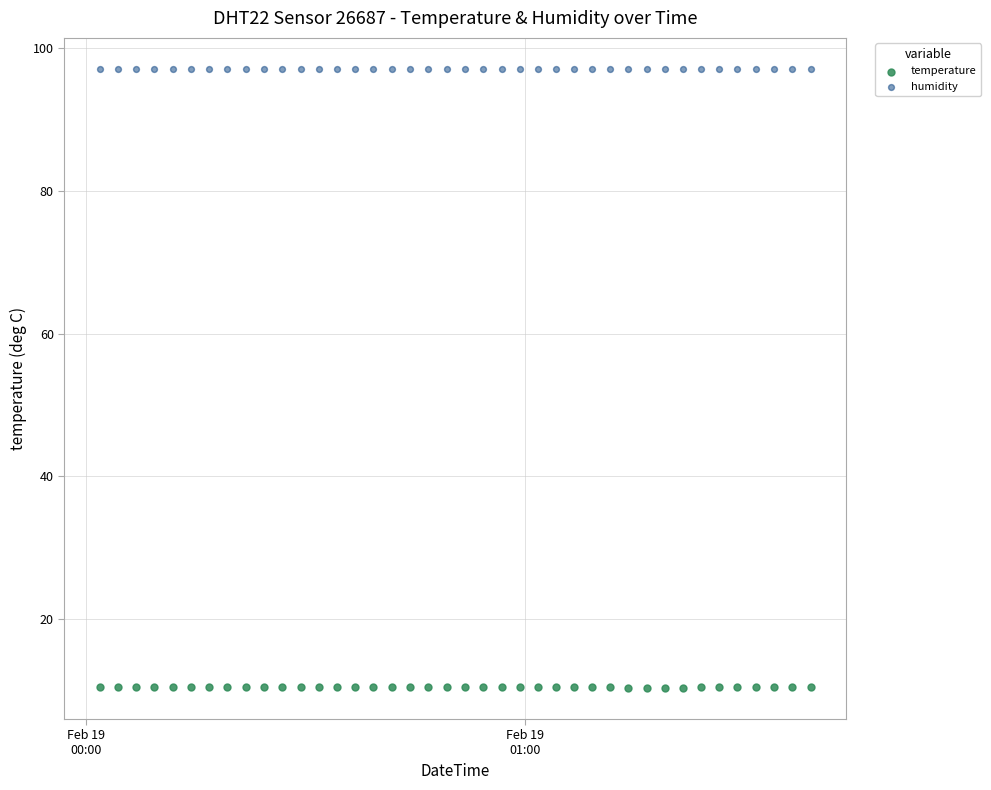

What are all the series names shown in the legend?

temperature, humidity